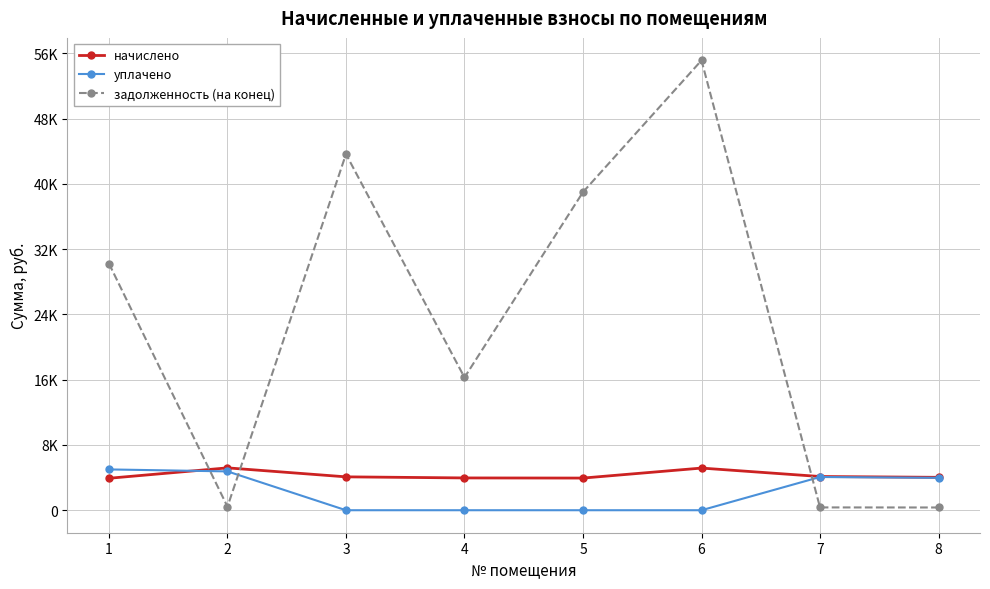

At which label does уплачено reach its peak?

1